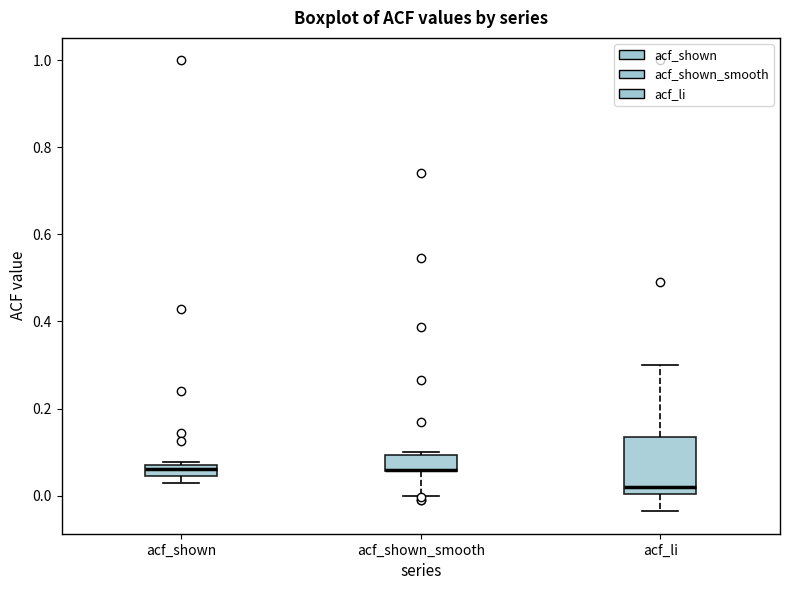

Comparing the boxes themselves (not the whiskers), which one is the tallest?

acf_li